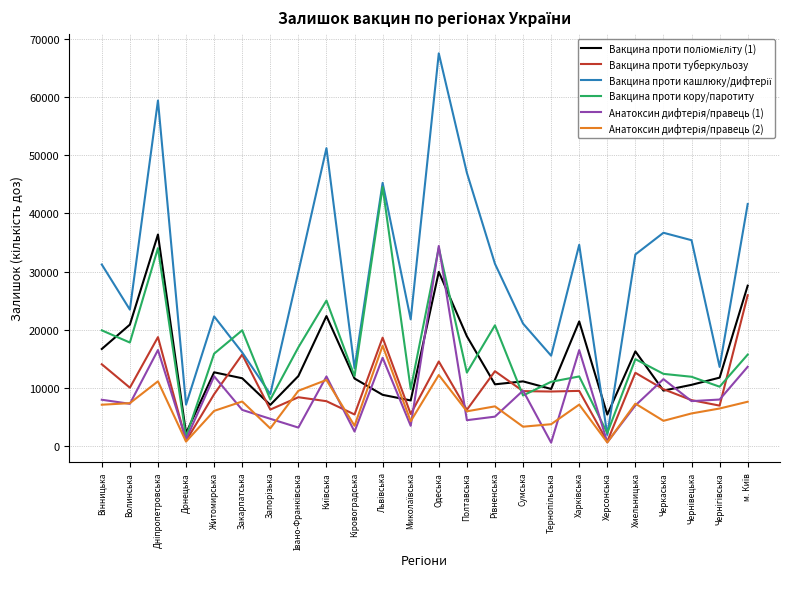

Which category has the highest value across all series?

Одеська